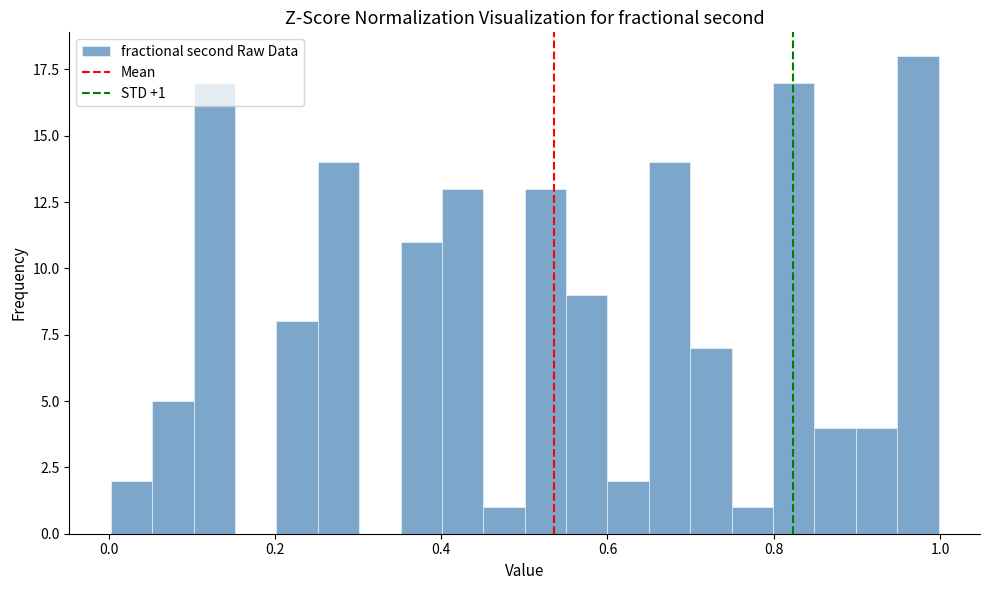

Around what value on the x-axis is the tallest bar? Give the approximate position of its centre, as read against the axis.

0.98